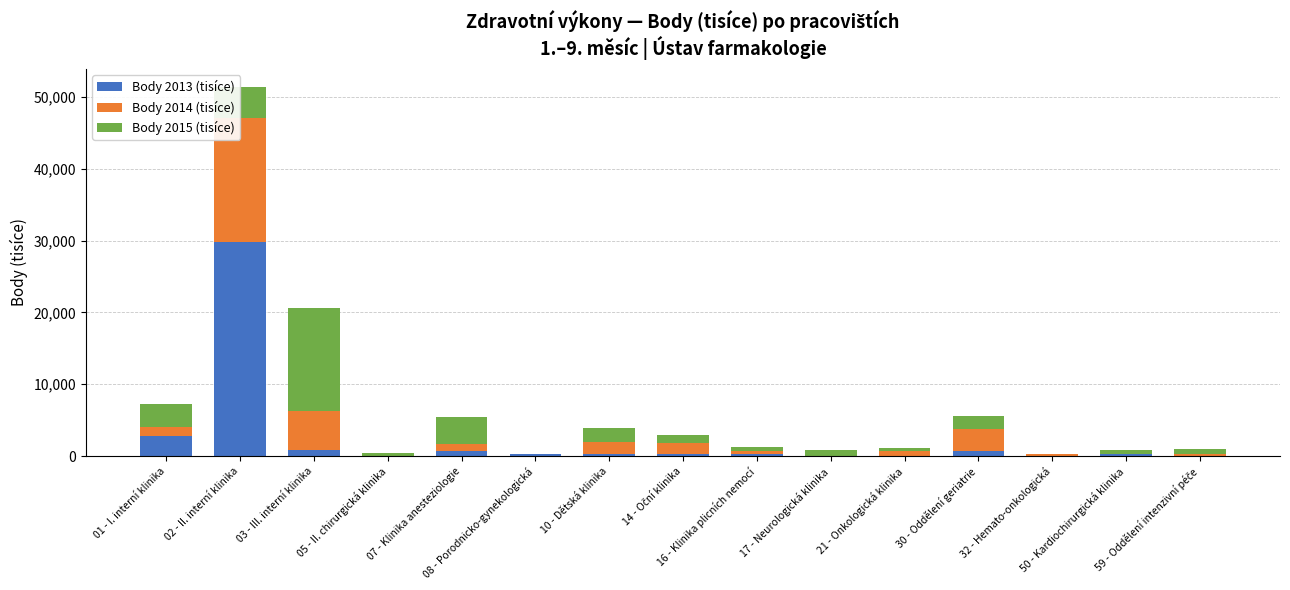

The Body 2014 (tisíce) series shows 6291 at 17 - Neurologická klinika. True or false?

False